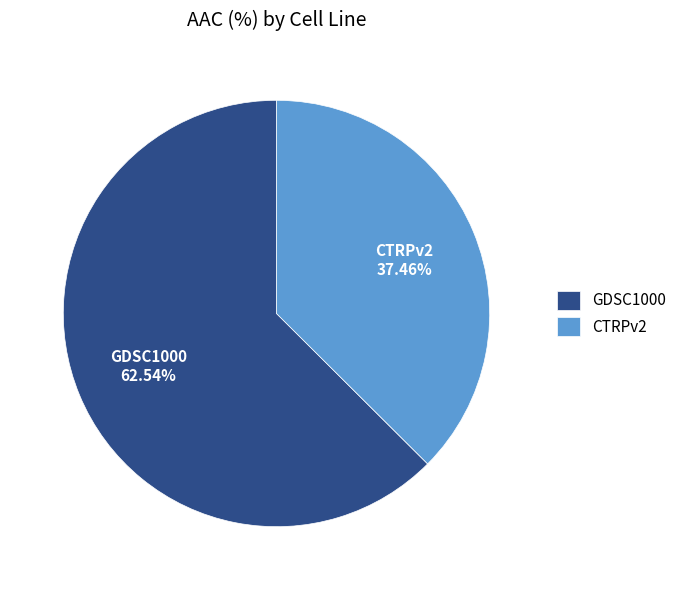

Rank the categories by value from lowest to highest.

CTRPv2, GDSC1000